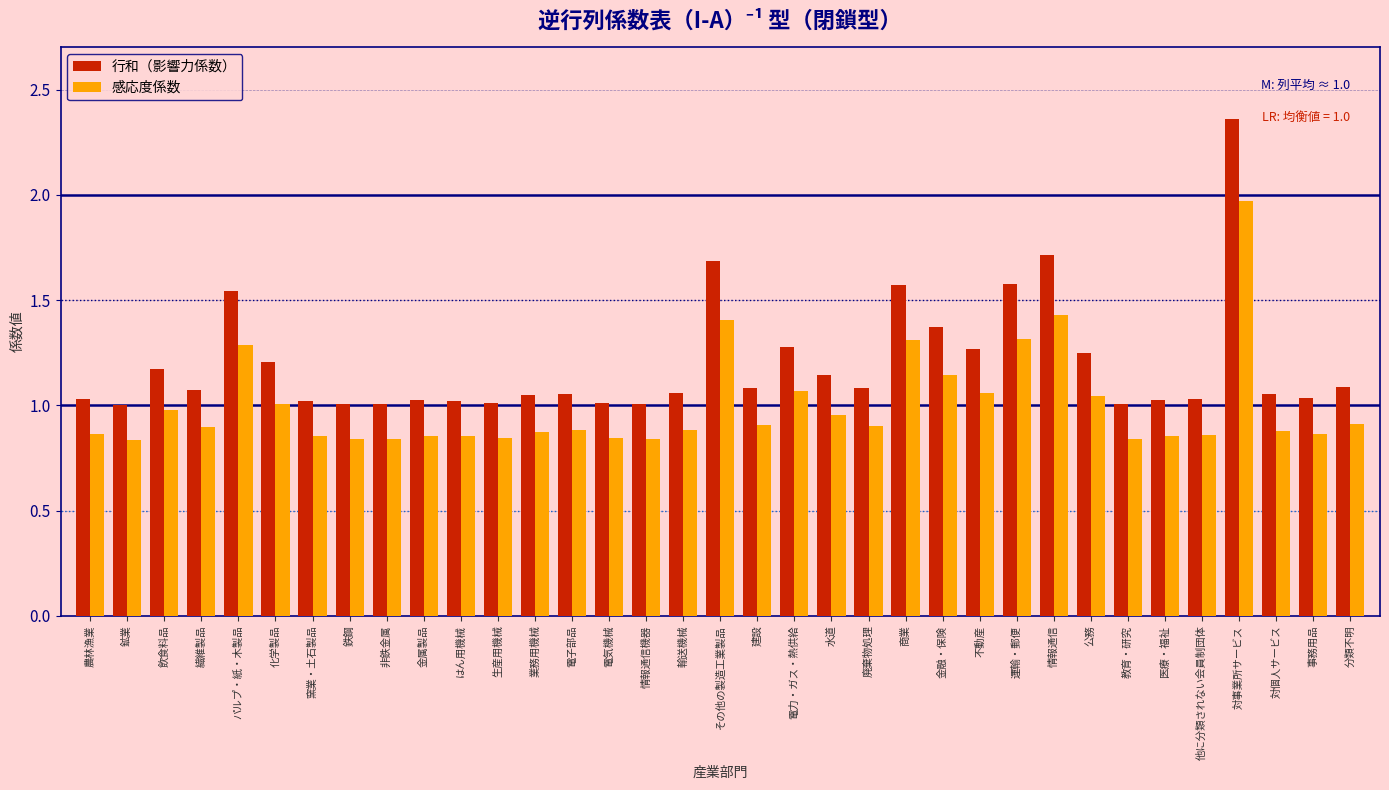

At 農林漁業, list the series in order from smallest to largest.

感応度係数, 行和（影響力係数）